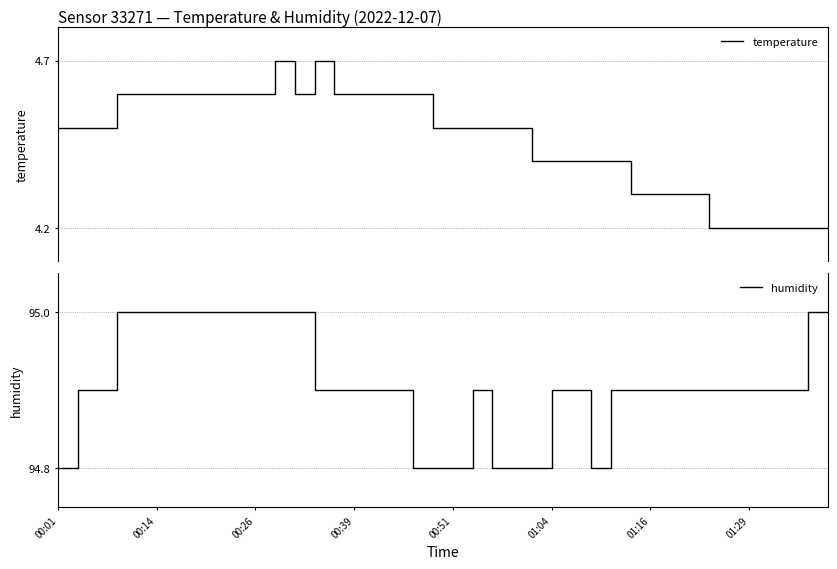

How many interior local peaks does the temperature series have?

2